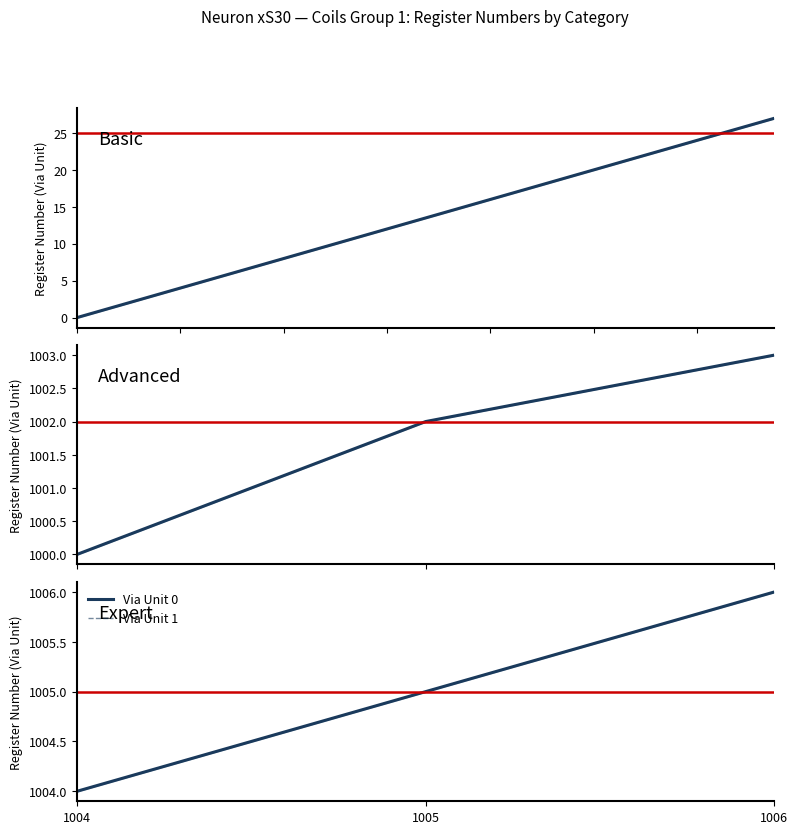

Count the number of data series in this chart.

2